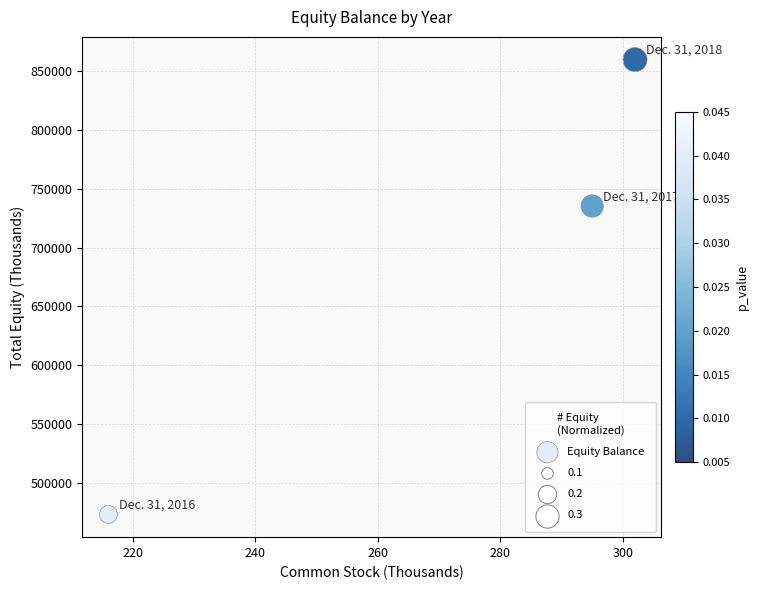

What Y value in the scatter plot is closest to 666497?

735233